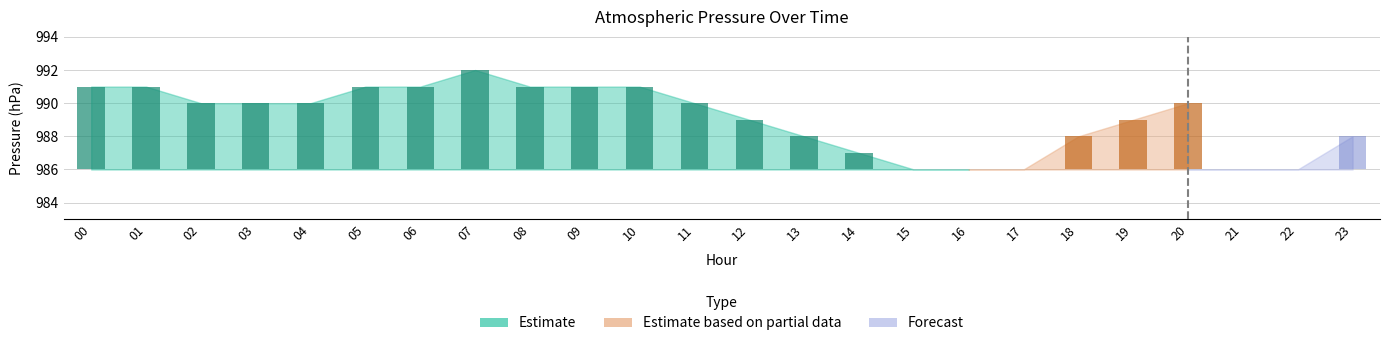

Count the number of data series in this chart.

3